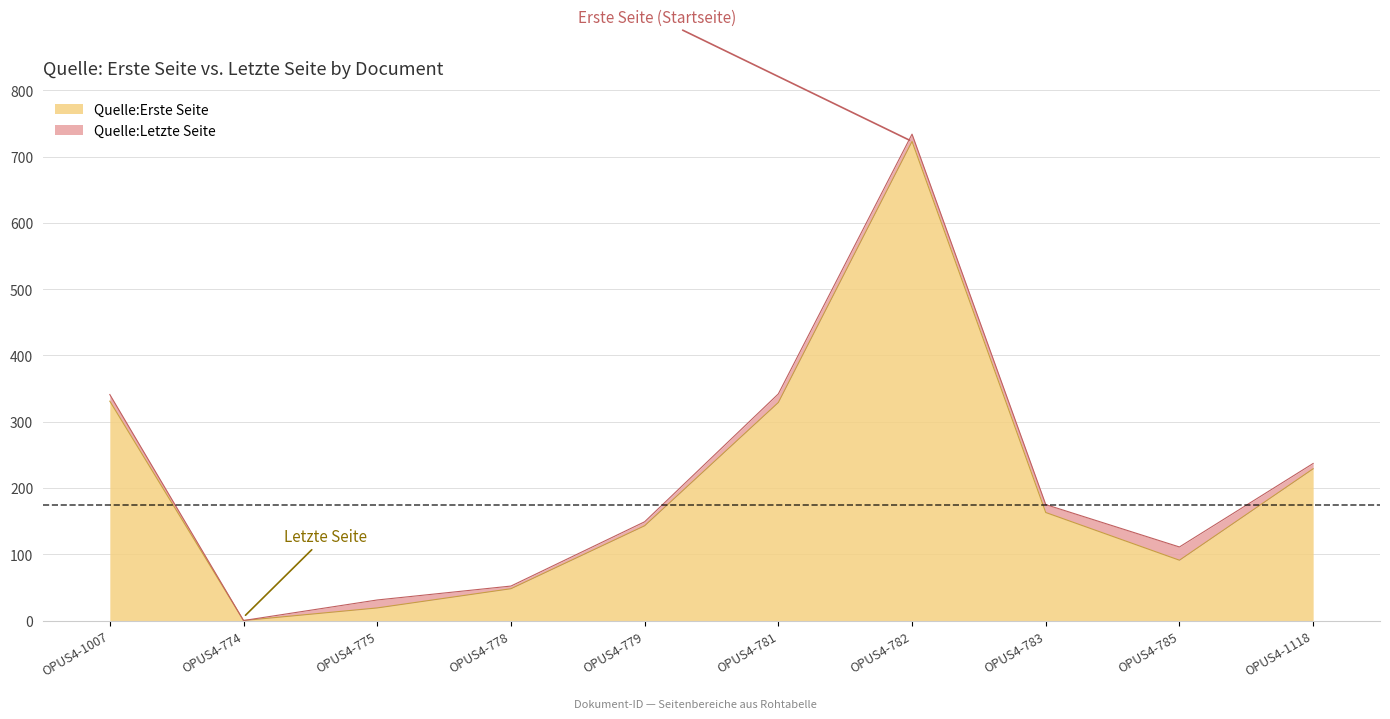

What is the difference between the maximum and minimum values in the Quelle:Erste Seite series?

723